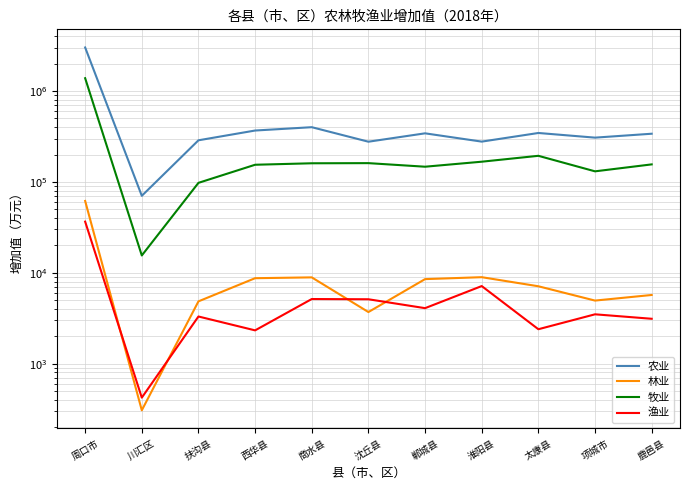

Does the chart have visible grid lines?

Yes